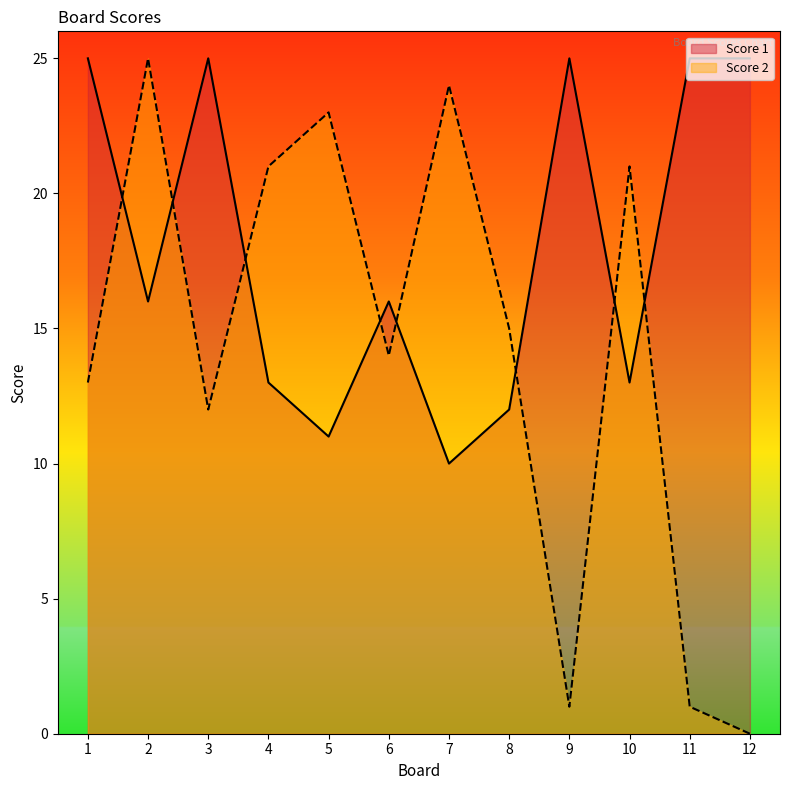

Which has a higher value, 10 or 7?

10